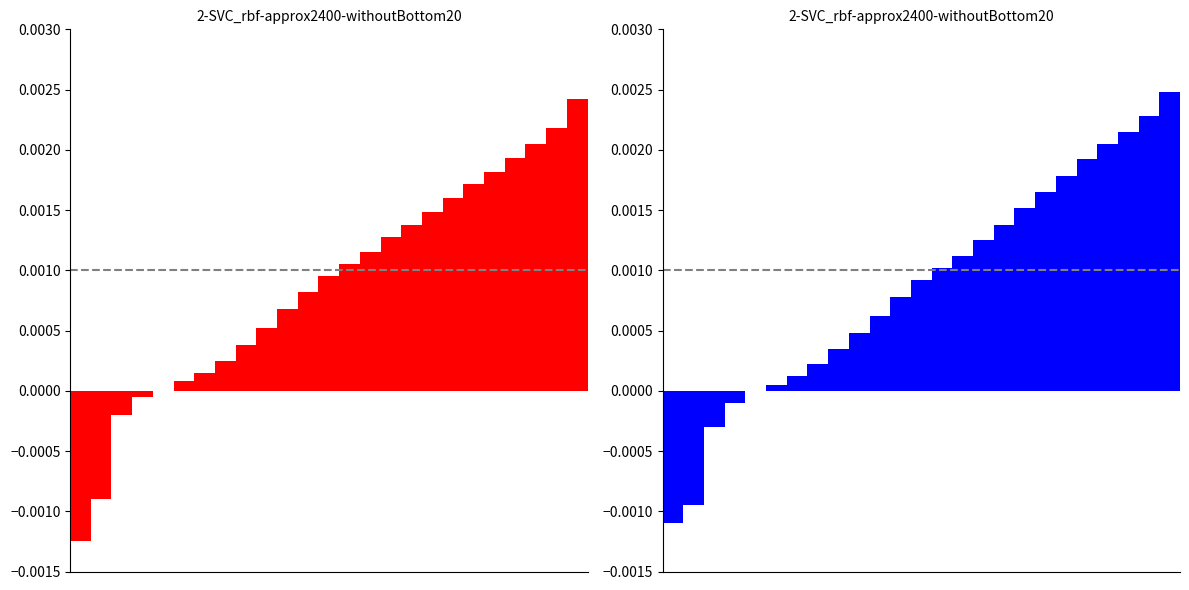

Reading left to right, extract all data points from this chart.

Format Keys (red): 0=-0.0	1=-0.0	2=-0.0	3=-0.0	4=0.0	5=0.0	6=0.0	7=0.0	8=0.0	9=0.0	10=0.0	11=0.0	12=0.0	13=0.0	14=0.0	15=0.0	16=0.0	17=0.0	18=0.0	19=0.0	20=0.0	21=0.0	22=0.0	23=0.0	24=0.0
Format Keys (blue): 0=-0.0	1=-0.0	2=-0.0	3=-0.0	4=0.0	5=0.0	6=0.0	7=0.0	8=0.0	9=0.0	10=0.0	11=0.0	12=0.0	13=0.0	14=0.0	15=0.0	16=0.0	17=0.0	18=0.0	19=0.0	20=0.0	21=0.0	22=0.0	23=0.0	24=0.0